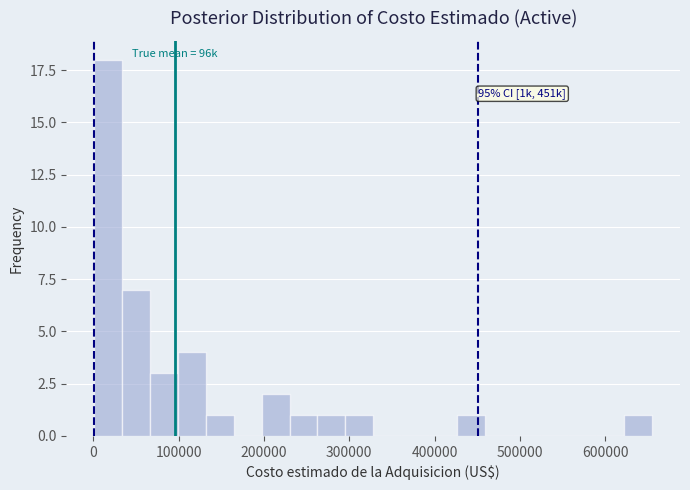

Around what value on the x-axis is the tallest bar? Give the approximate position of its centre, as read against the axis.

20000